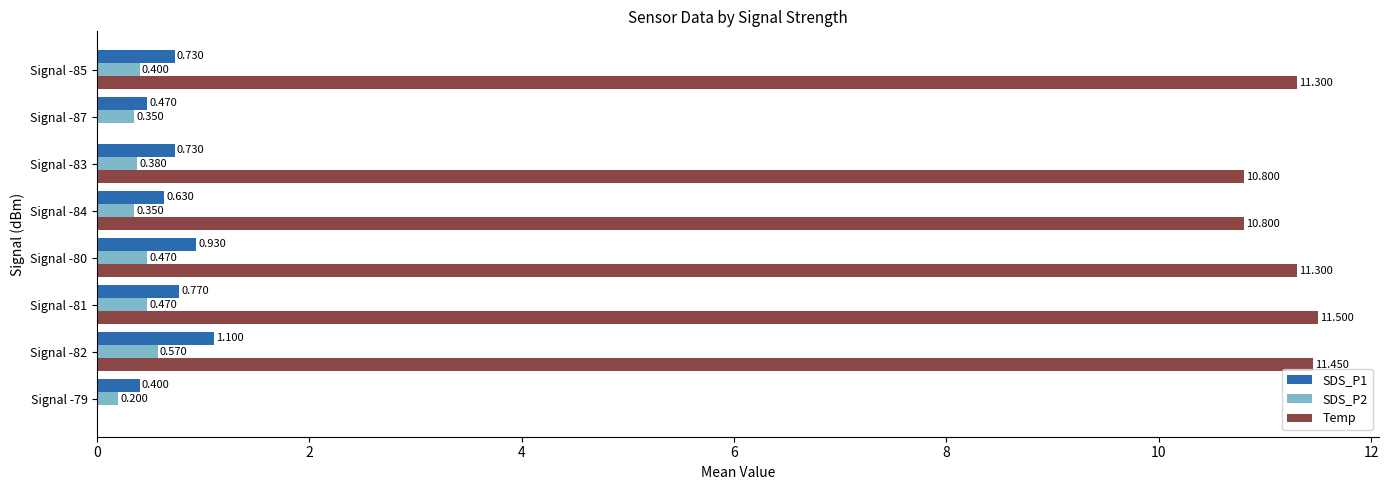

At which category is the sum across all series the highest?

Signal -82